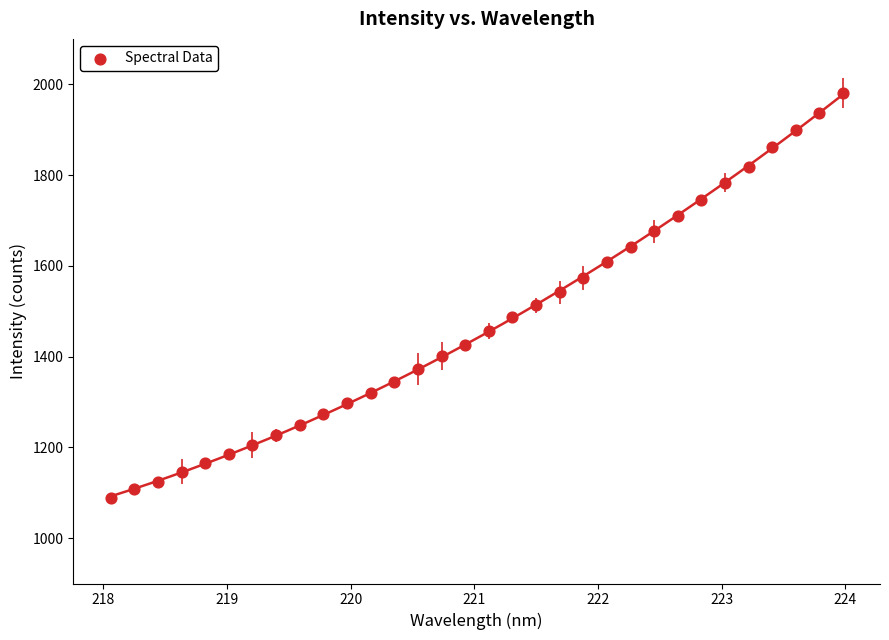

What is the range of Y values (max minus min)?

891.8